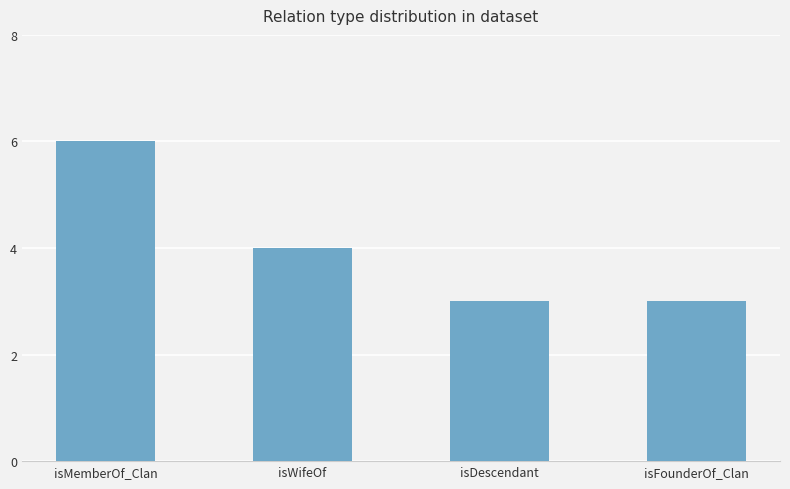

Reading left to right, what are all the values shown in this chart?

isMemberOf_Clan=6	isWifeOf=4	isDescendant=3	isFounderOf_Clan=3